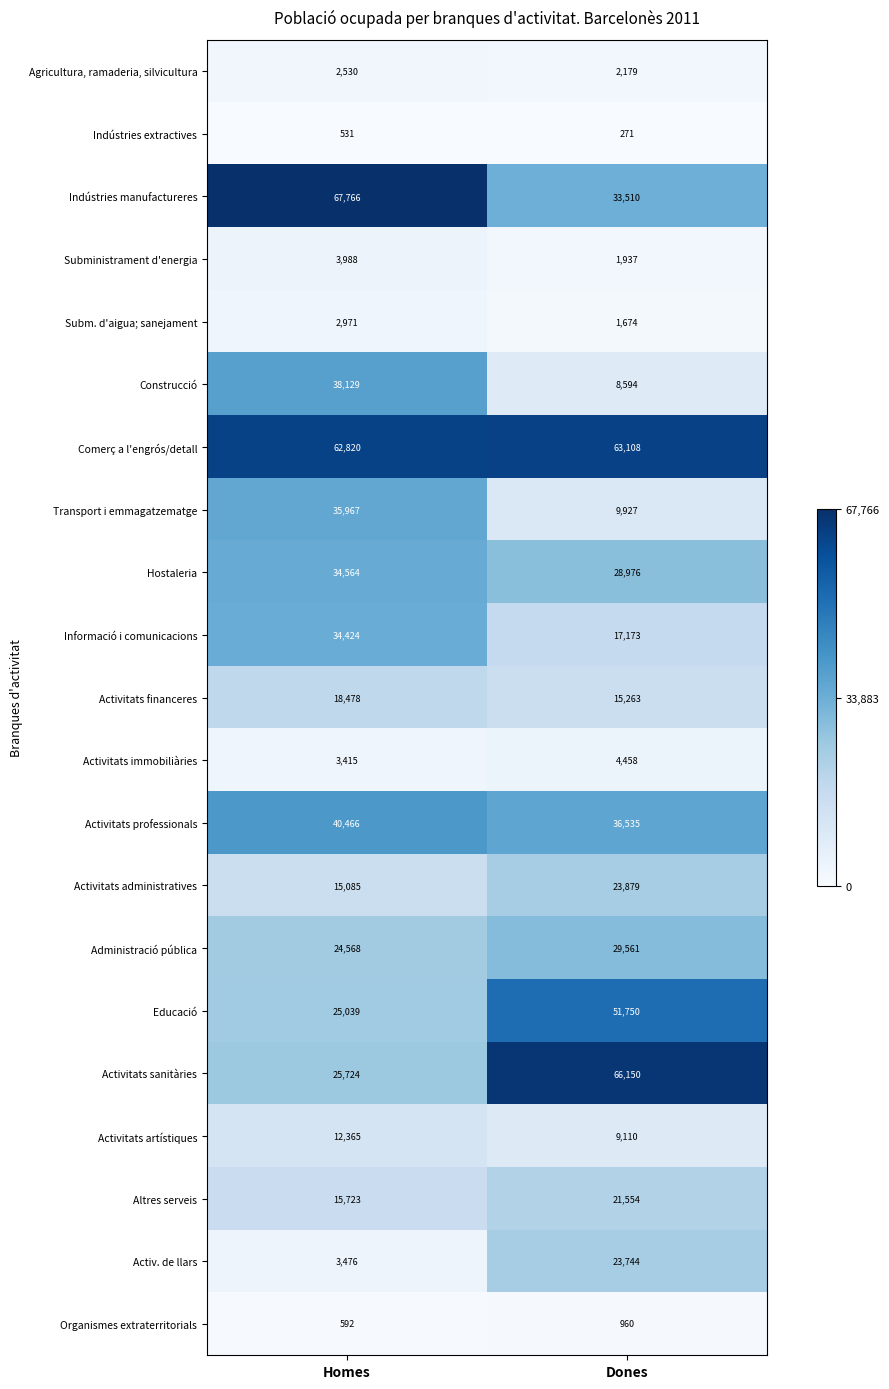

At Dones, list the series in order from largest to smallest.

Activitats sanitàries, Comerç a l'engrós/detall, Educació, Activitats professionals, Indústries manufactureres, Administració pública, Hostaleria, Activitats administratives, Activ. de llars, Altres serveis, Informació i comunicacions, Activitats financeres, Transport i emmagatzematge, Activitats artístiques, Construcció, Activitats immobiliàries, Agricultura, ramaderia, silvicultura, Subministrament d'energia, Subm. d'aigua; sanejament, Organismes extraterritorials, Indústries extractives